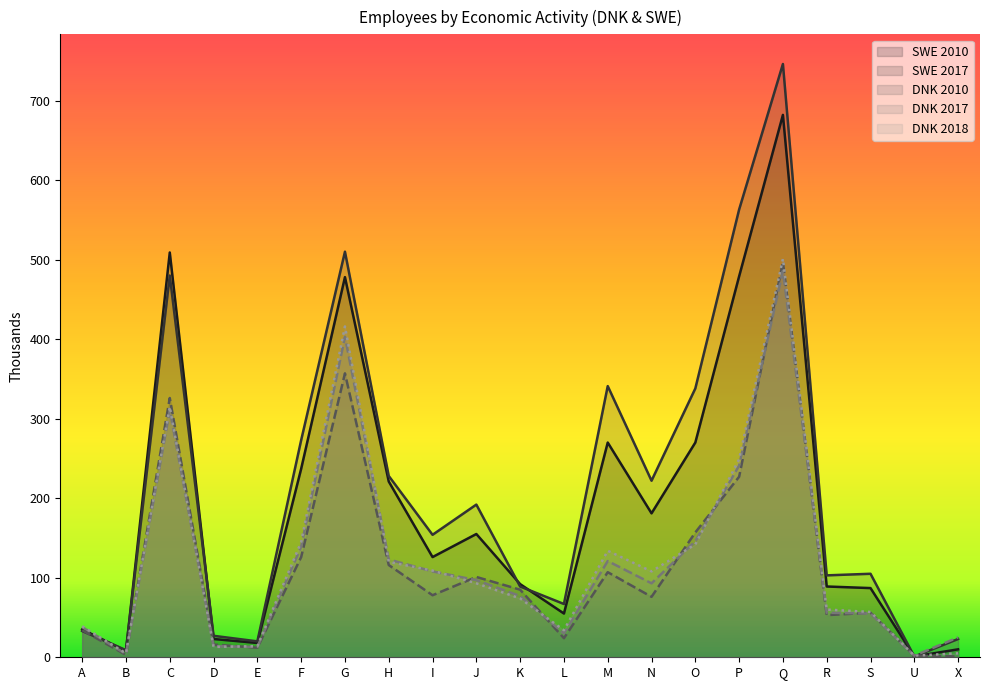

How many interior local valleys does the DNK 2018 series have?

5